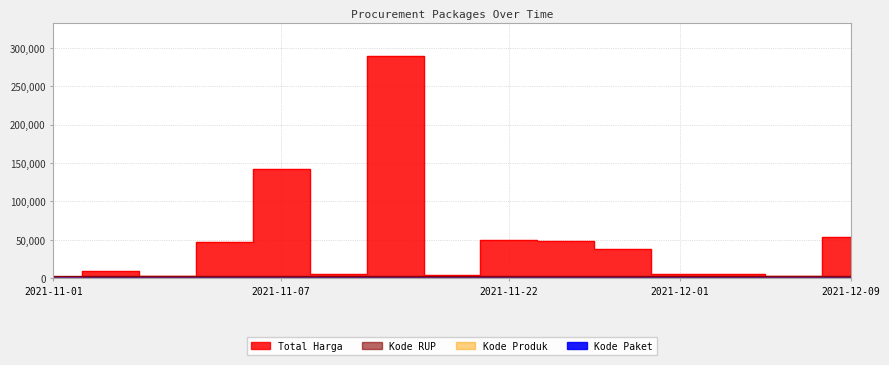

Between 2021-11-05 and 2021-12-01, which series saw the biggest shift?

Total Harga